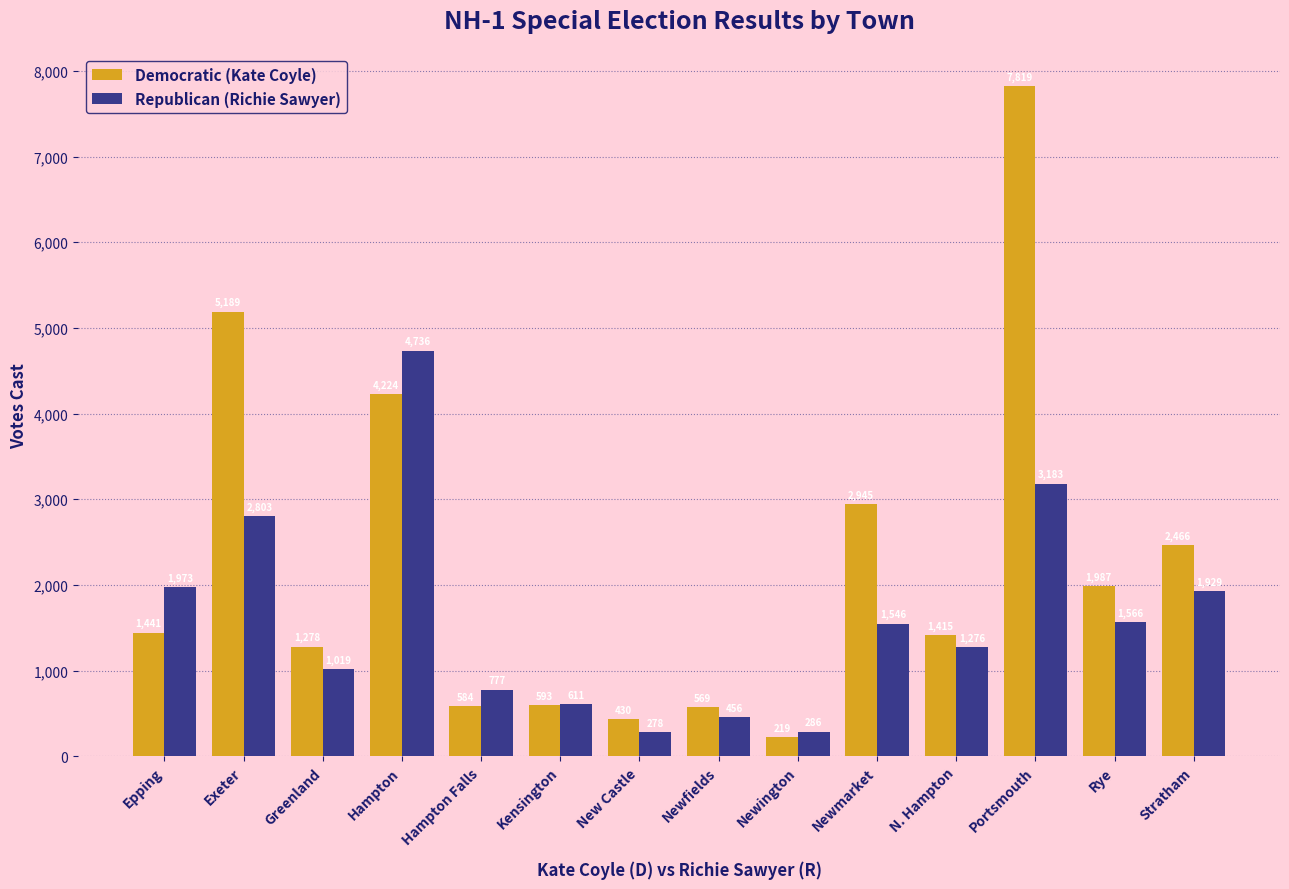

The Republican (Richie Sawyer) series shows 4736 at Hampton. True or false?

True